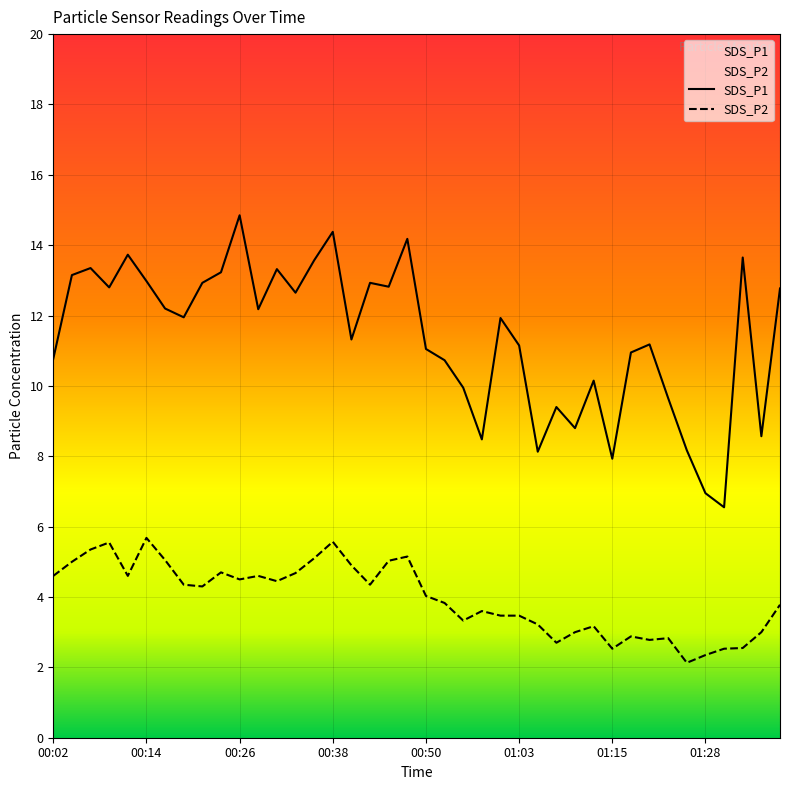

What is the label of the 33rd point from the right?

00:19